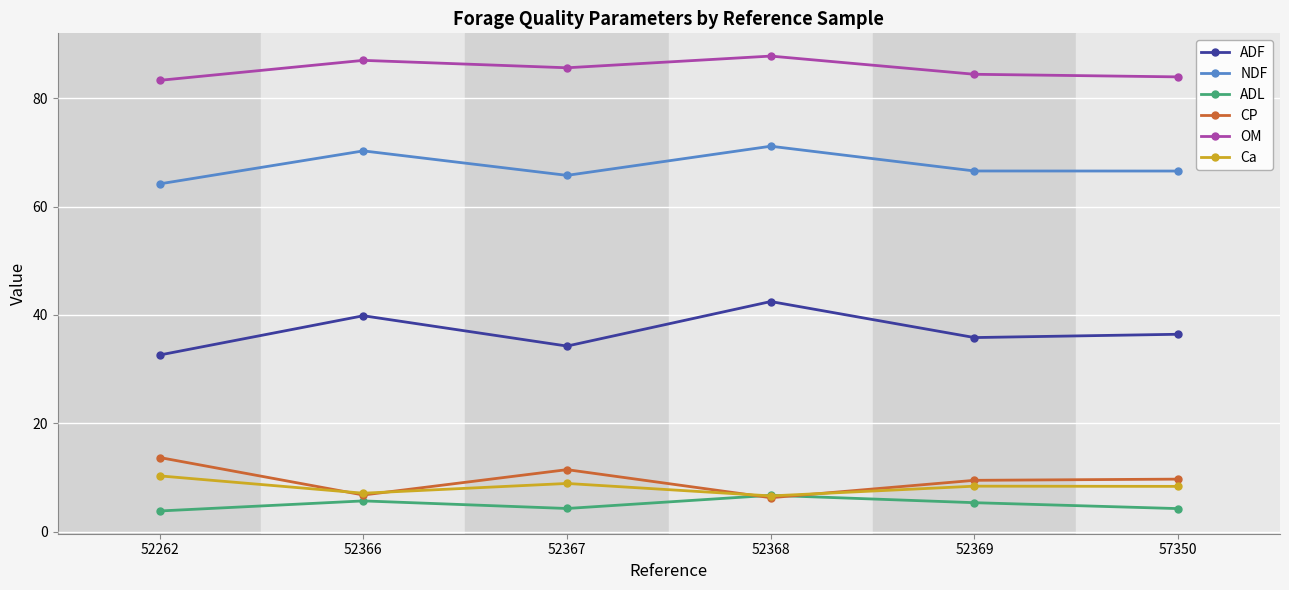

Where is the first local minimum for NDF?

52367